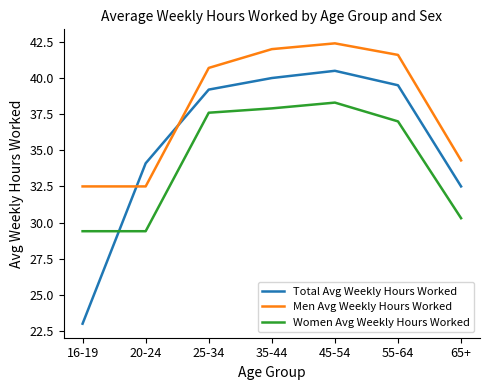

What position from the left is 25-34?

3